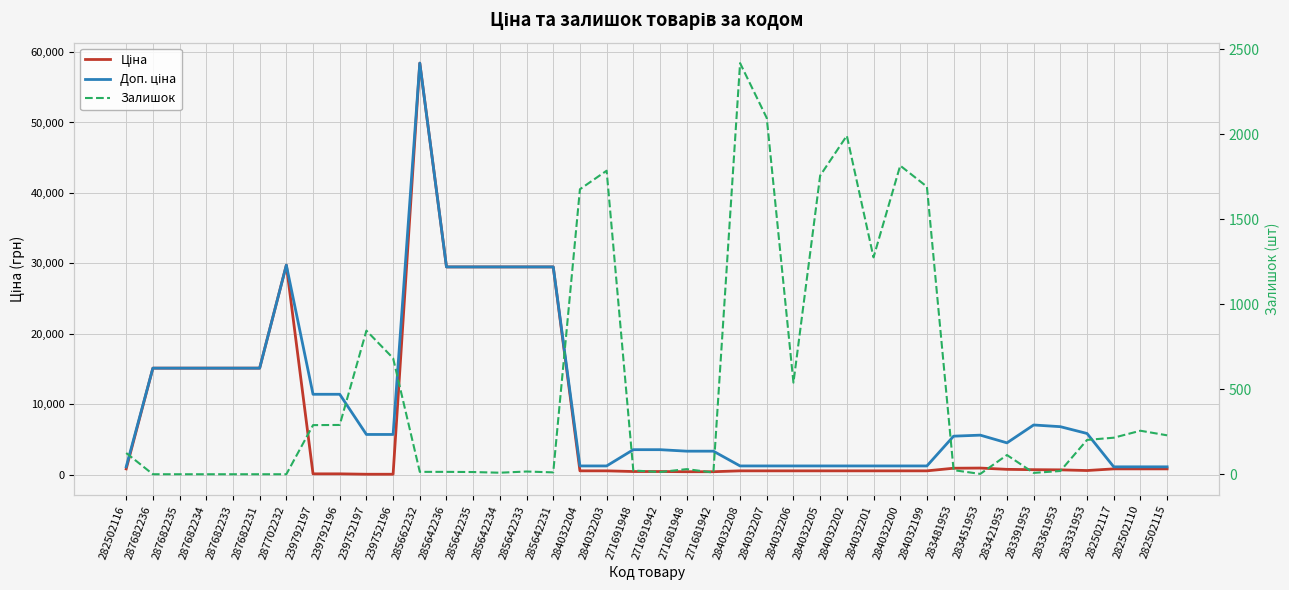

What are all the series names shown in the legend?

Ціна, Доп. ціна, Залишок